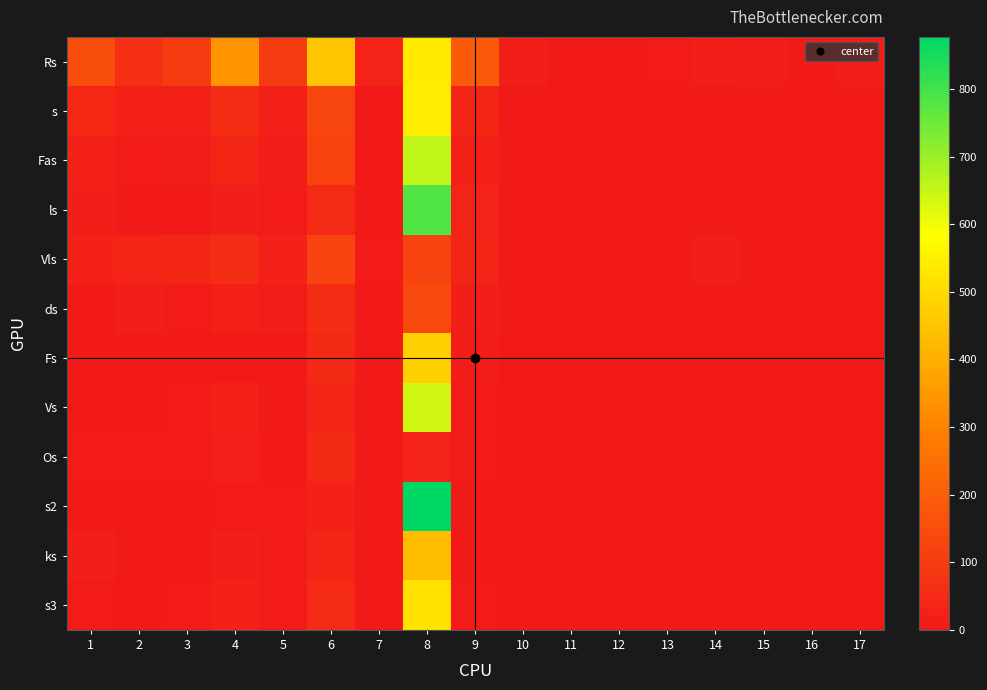

How many series are shown in this chart?

12